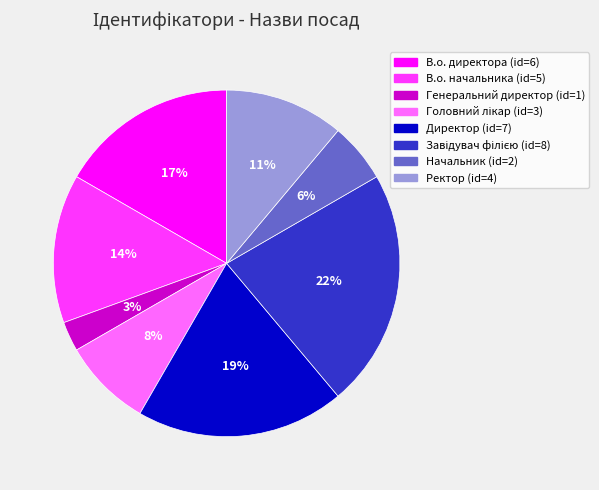

To the nearest percent, what is the average slice percentage?

12%